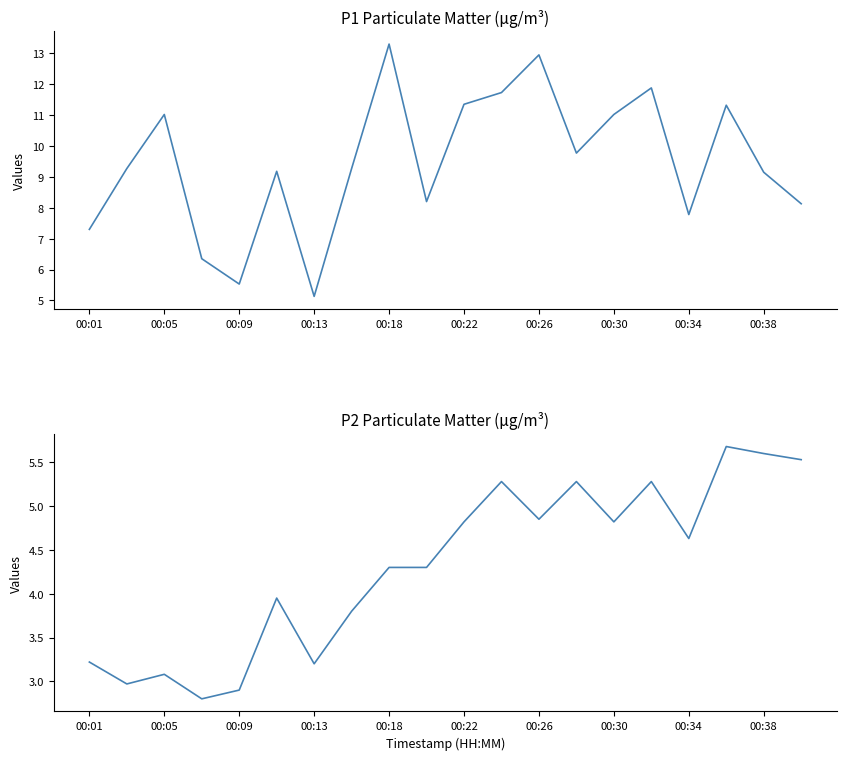

What is the value of the P1 point at the 4th from the left?

6.3